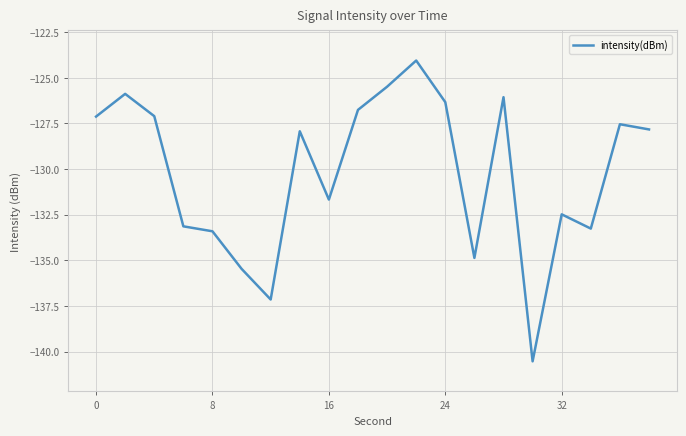

What is the average value?

-130.2